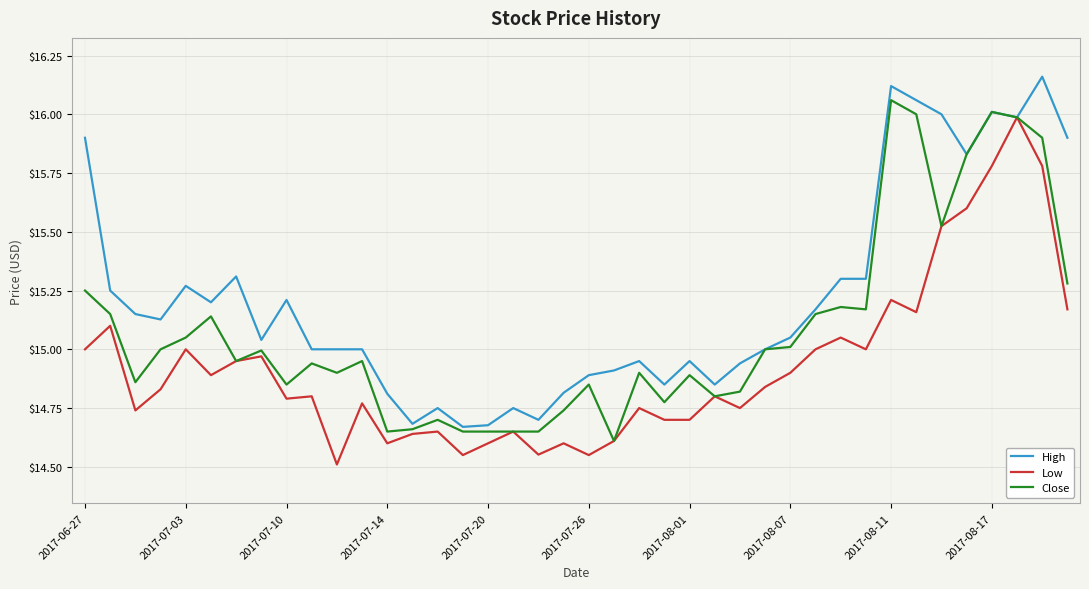

Which series has the largest total across all categories?

High